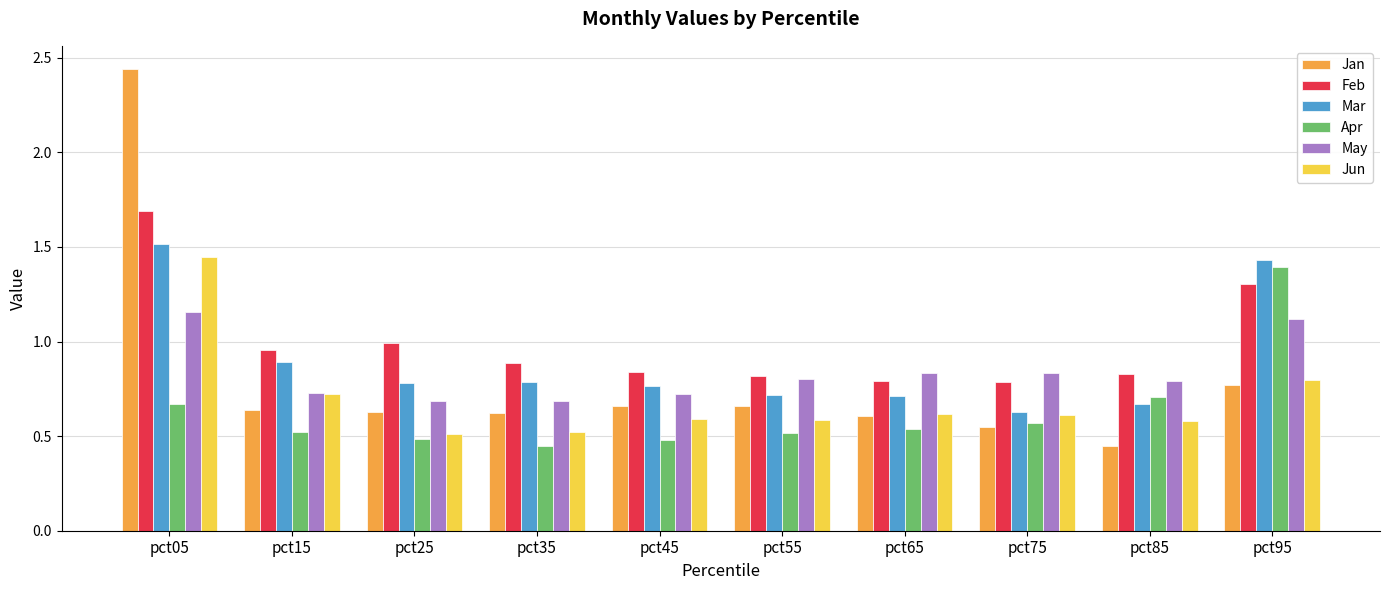

Is the value of Mar at pct25 greater than the value of Jan at pct55?

Yes